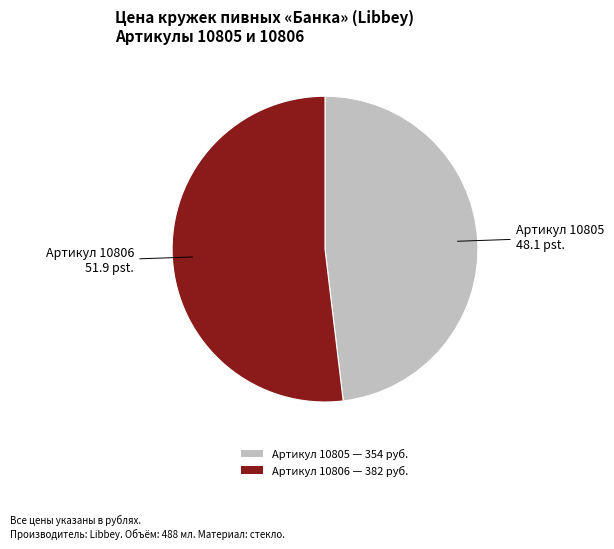

Which slice is the largest?

Артикул 10806 — 382 руб.